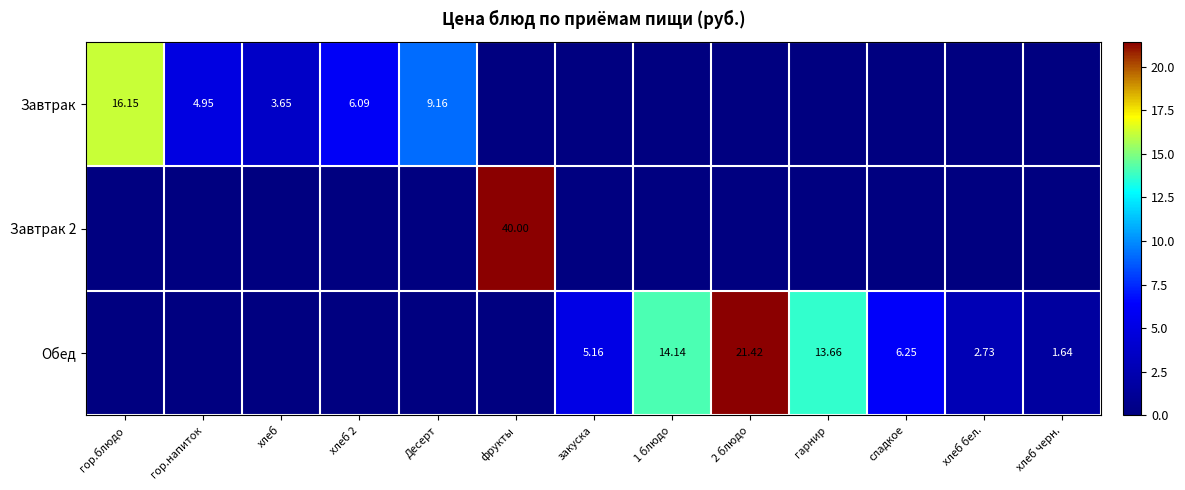

Which category has the highest value in the Завтрак 2 series?

фрукты